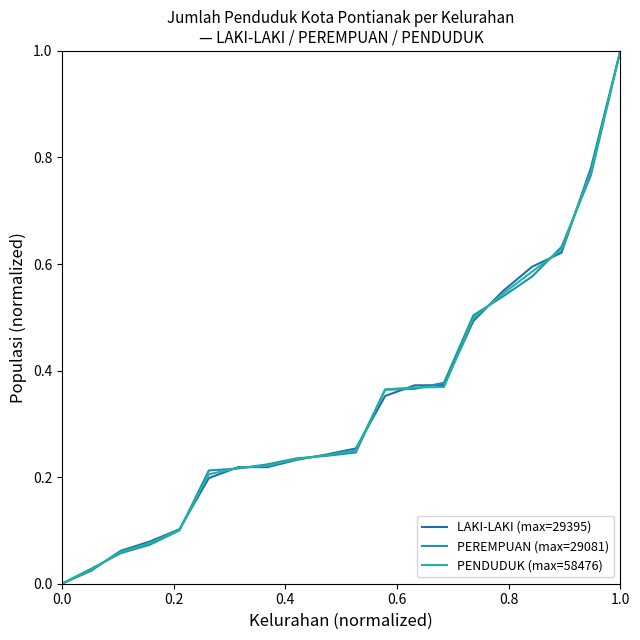

What is the average value of the LAKI-LAKI (max=29395) series?

0.3